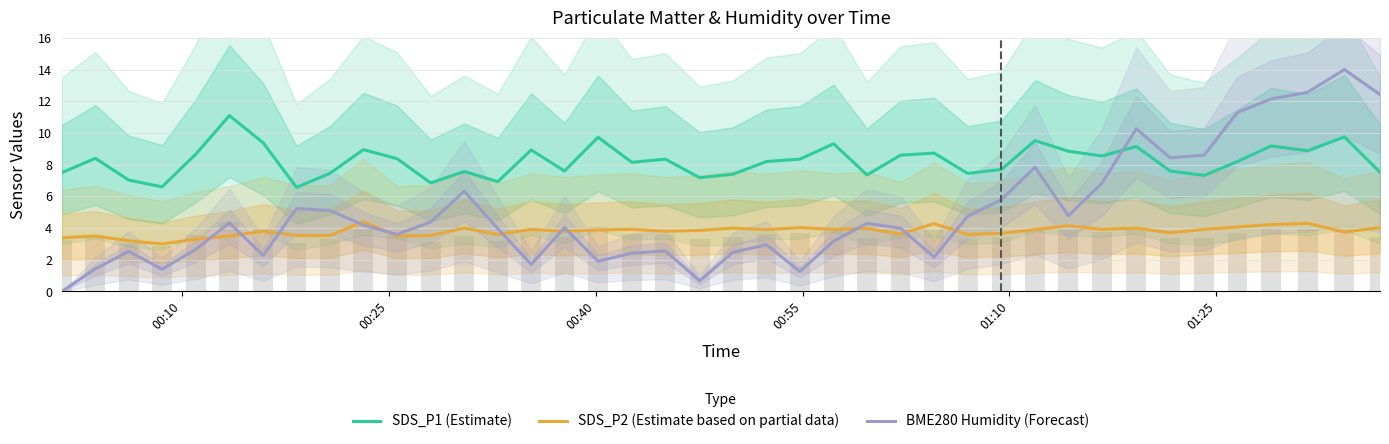

The SDS_P2 (Estimate based on partial data) series shows 5.1 at 15. True or false?

False